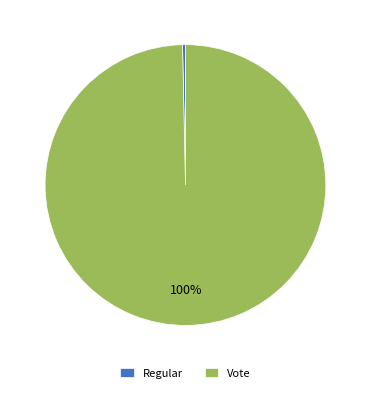

The Regular slice represents 8% of the pie. True or false?

False